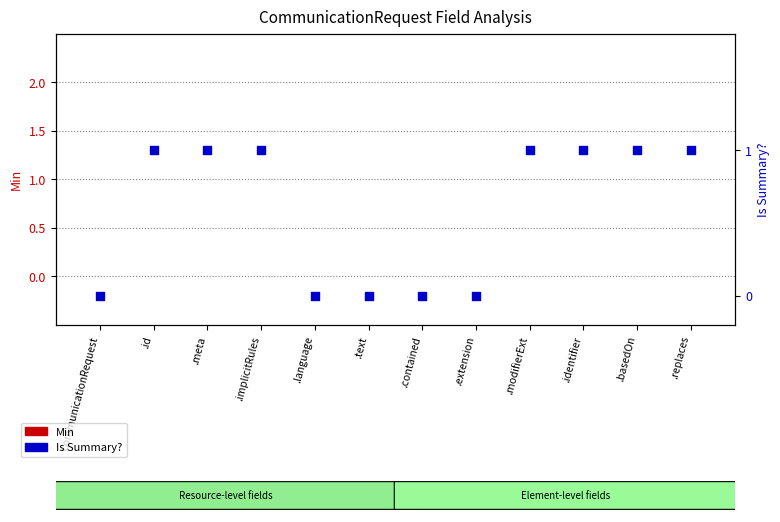

At which category is the sum across all series the highest?

.id